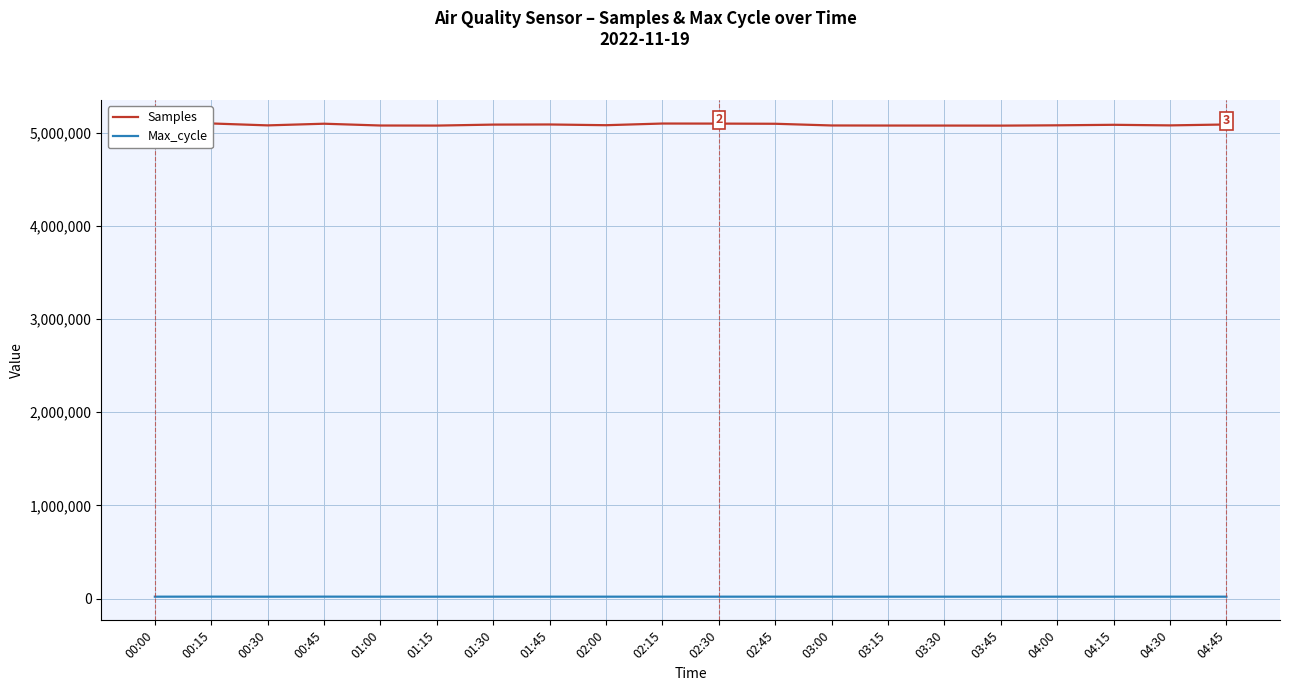

Which series has the largest total across all categories?

Samples